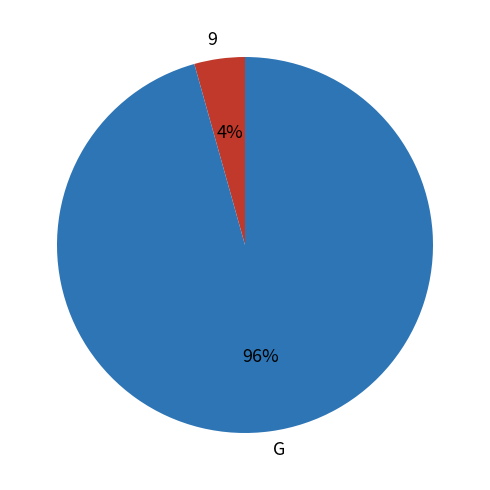

Which category has the biggest portion of the pie?

G